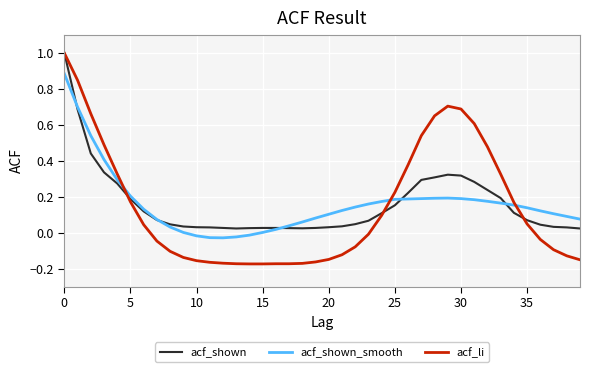

What are all the series names shown in the legend?

acf_shown, acf_shown_smooth, acf_li